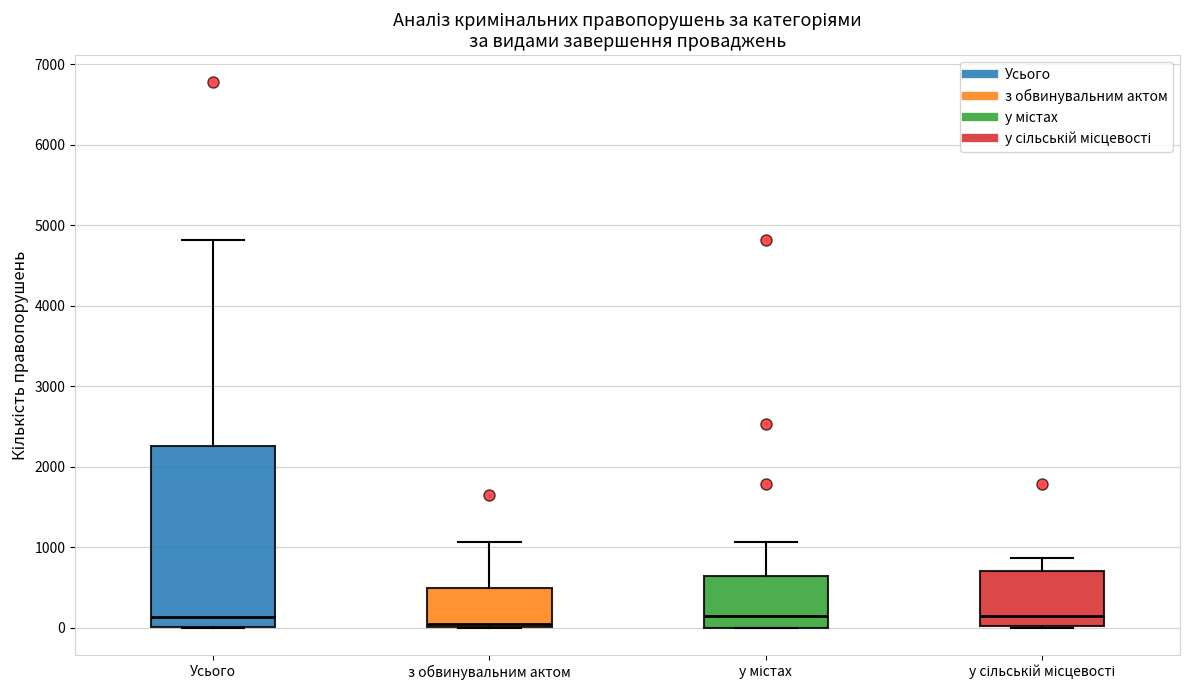

Reading left to right, read every box against the y-axis: the position of its median line, the range the box covers, and the ends of its whiskers. The values are not printed on the chart, so give them approximately, as read against the axis.

Усього: median 100, box 0 to 2300, whiskers 0 to 4800
з обвинувальним актом: median 0 (just above the box's lower edge), box 0 to 500, whiskers 0 to 1100
у містах: median 100, box 0 to 600, whiskers 0 to 1100
у сільській місцевості: median 200, box 0 to 700, whiskers 0 to 900